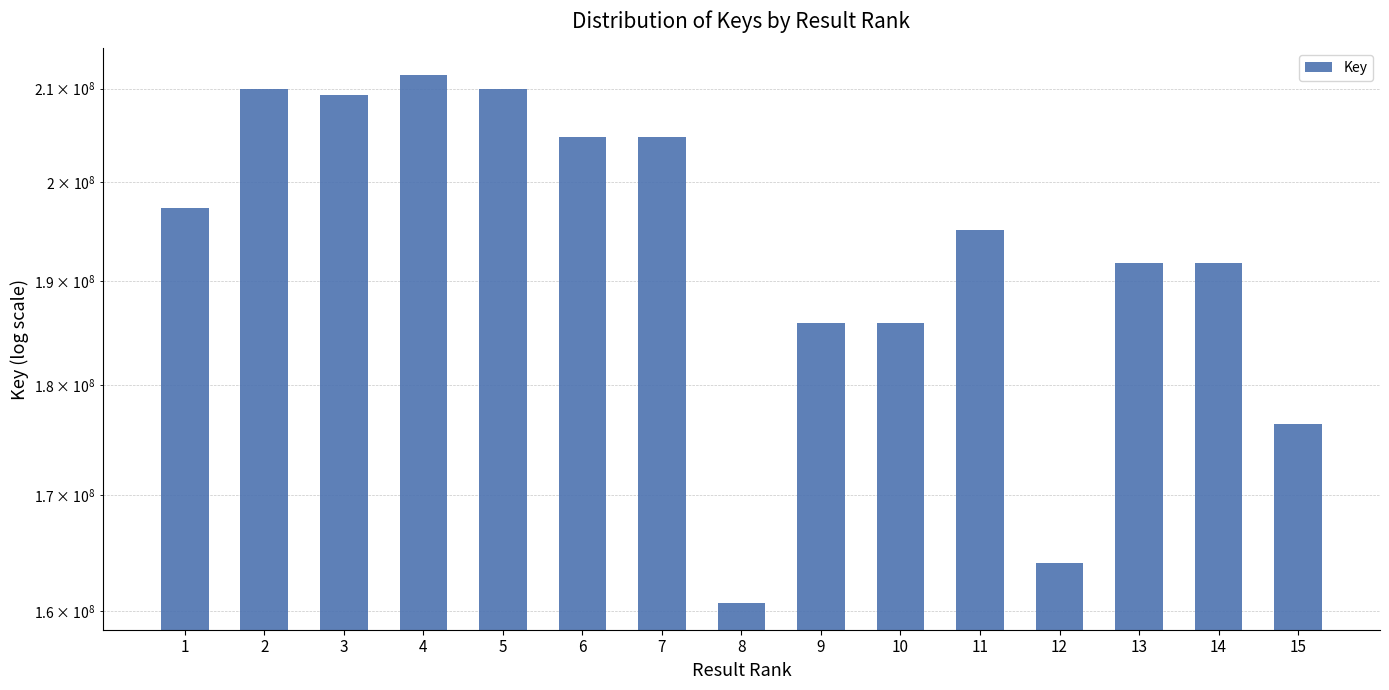

Are the bars horizontal?

No